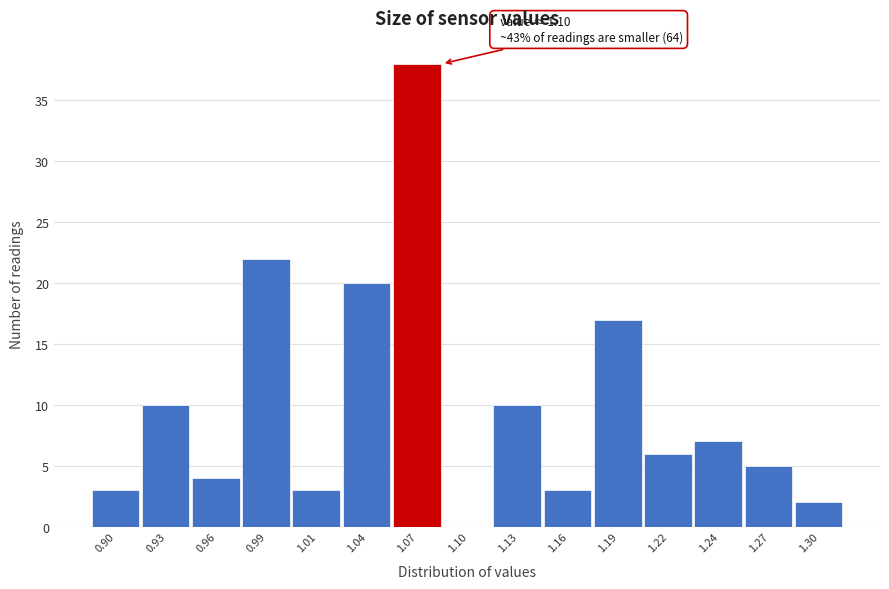

Reading left to right, list all the values displayed in this chart.

0.90=3	0.93=10	0.96=4	0.99=22	1.01=3	1.04=20	1.07=38	1.10=0	1.13=10	1.16=3	1.19=17	1.22=6	1.24=7	1.27=5	1.30=2